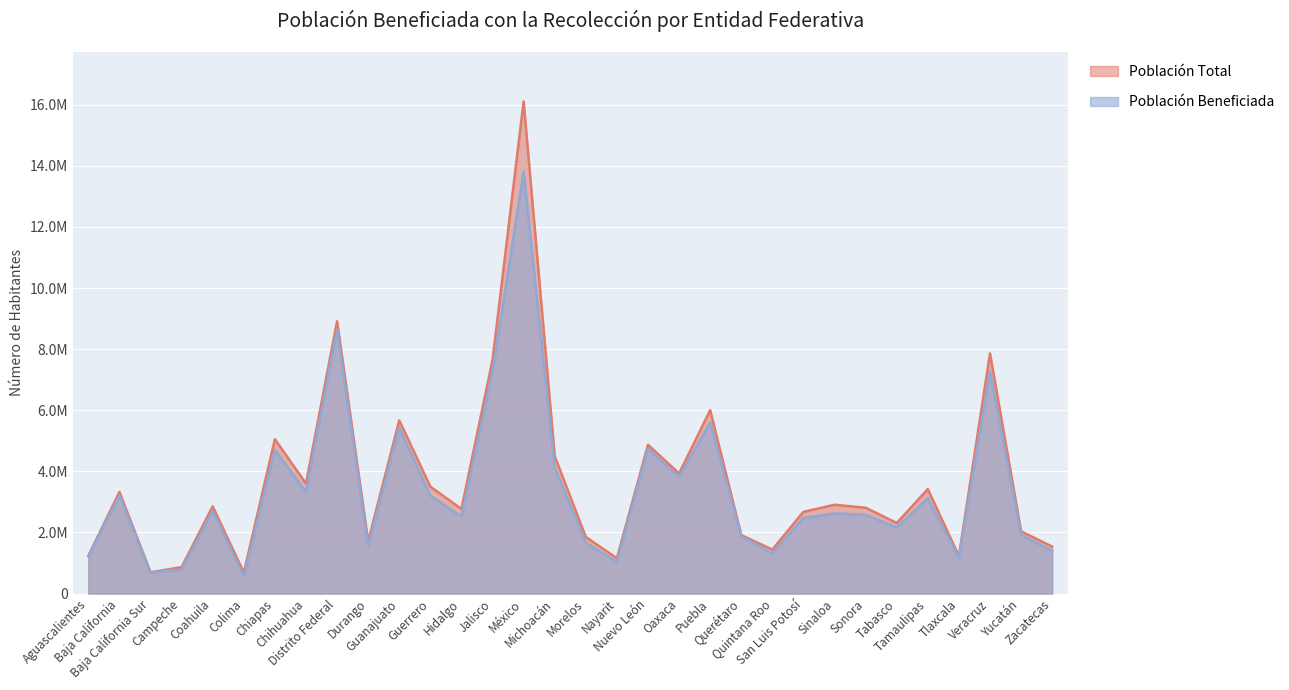

True or false: Población Beneficiada and Población Total intersect in this chart.

False